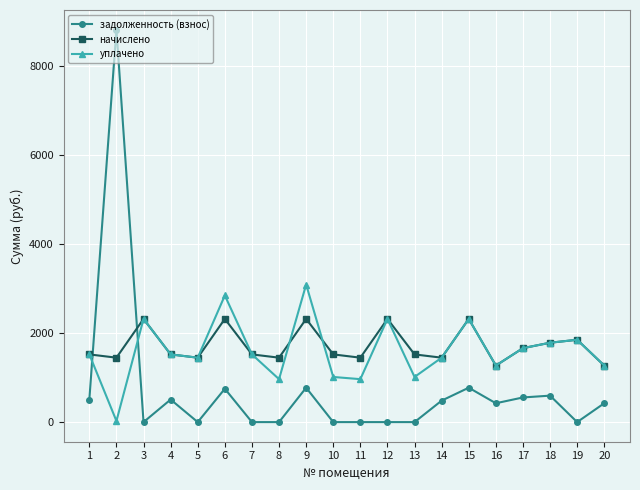

What is the highest value of the задолженность (взнос) series?

8806.5